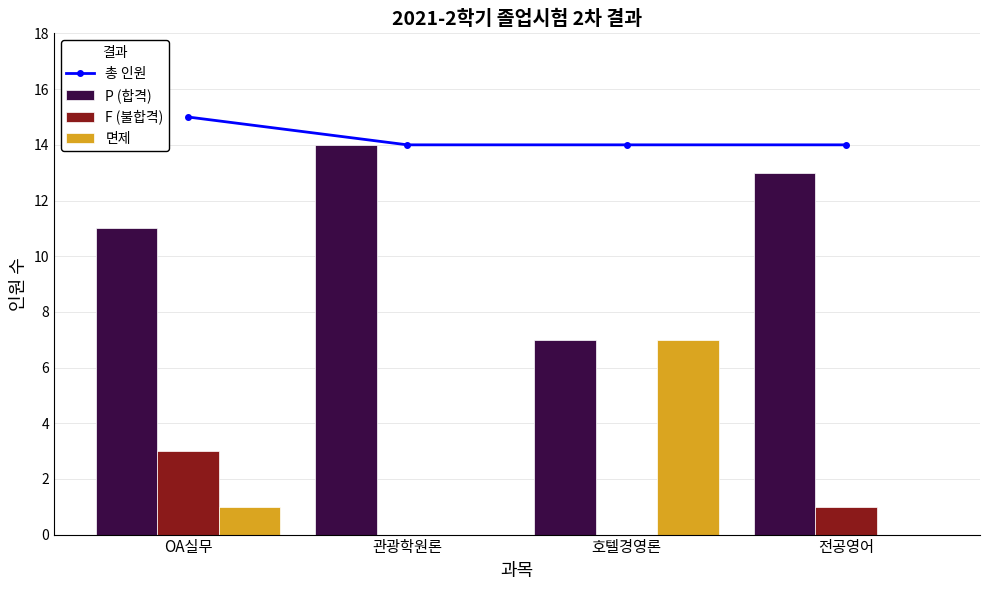

What is the label of the 4th bar from the right?

OA실무